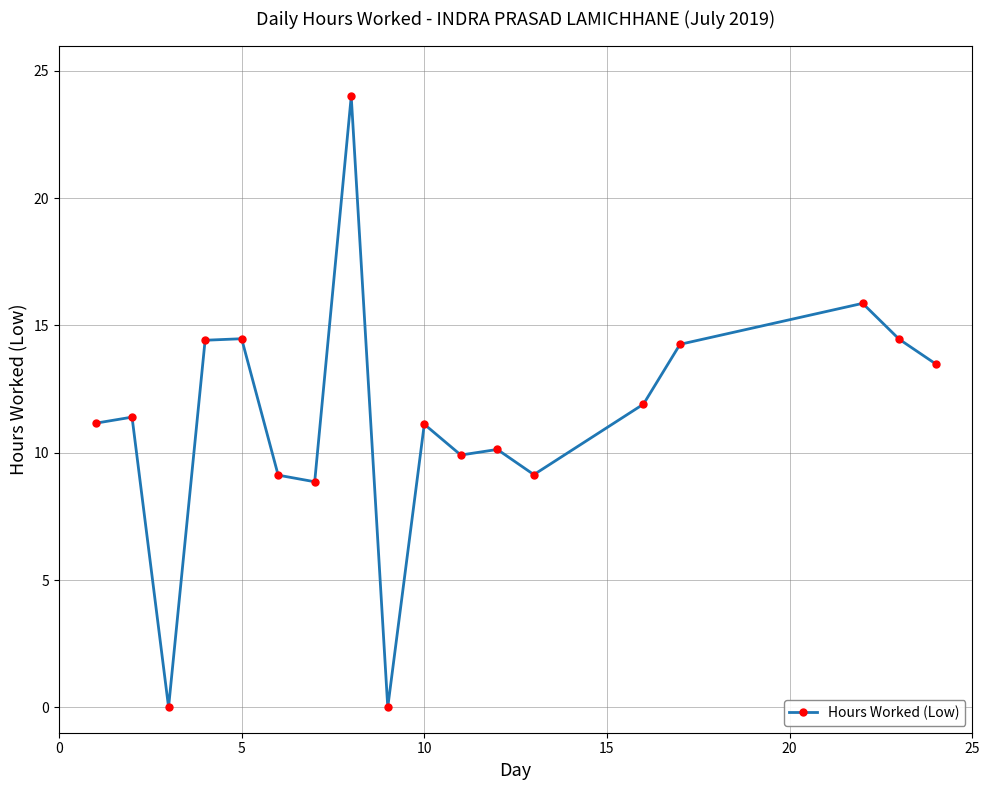

True or false: the data has more than 1 interior local peaks.

True